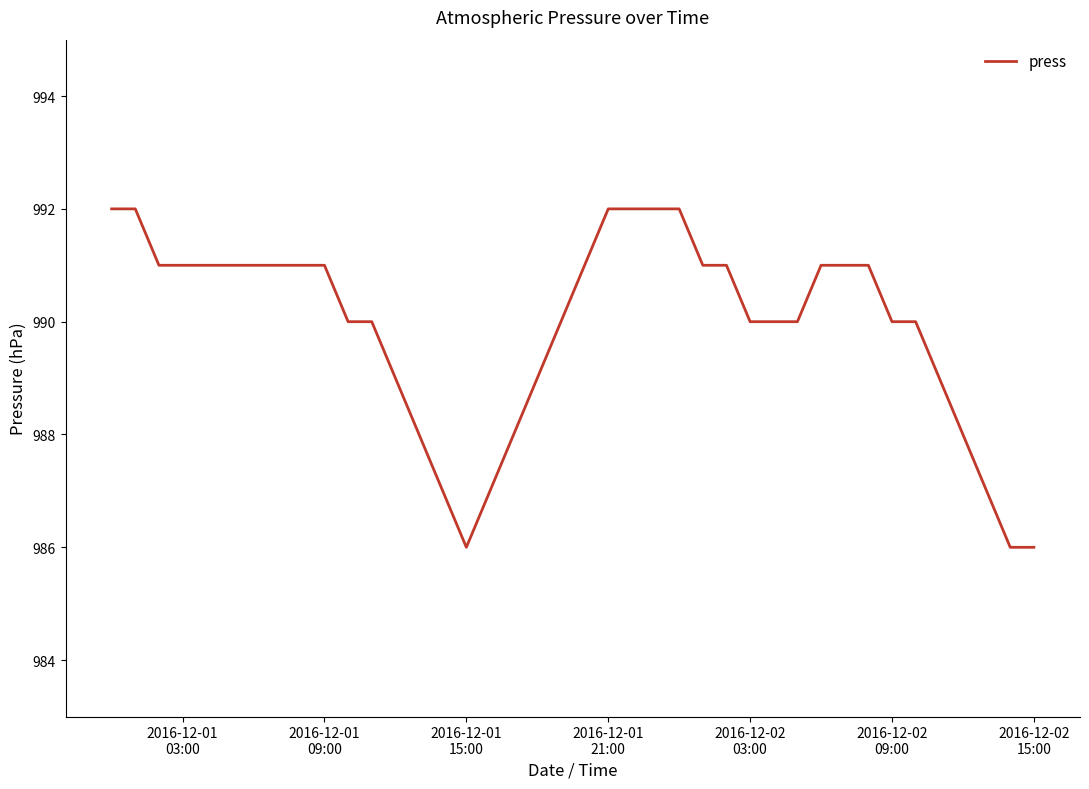

What is the difference between the maximum and minimum values?

6